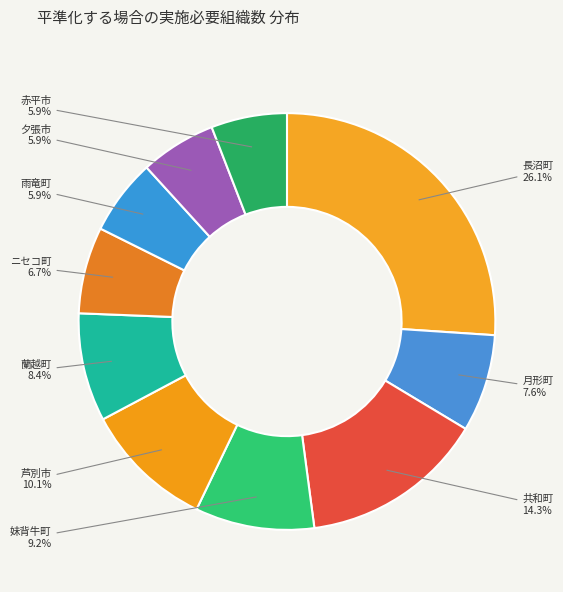

How many segments does this pie chart have?

10